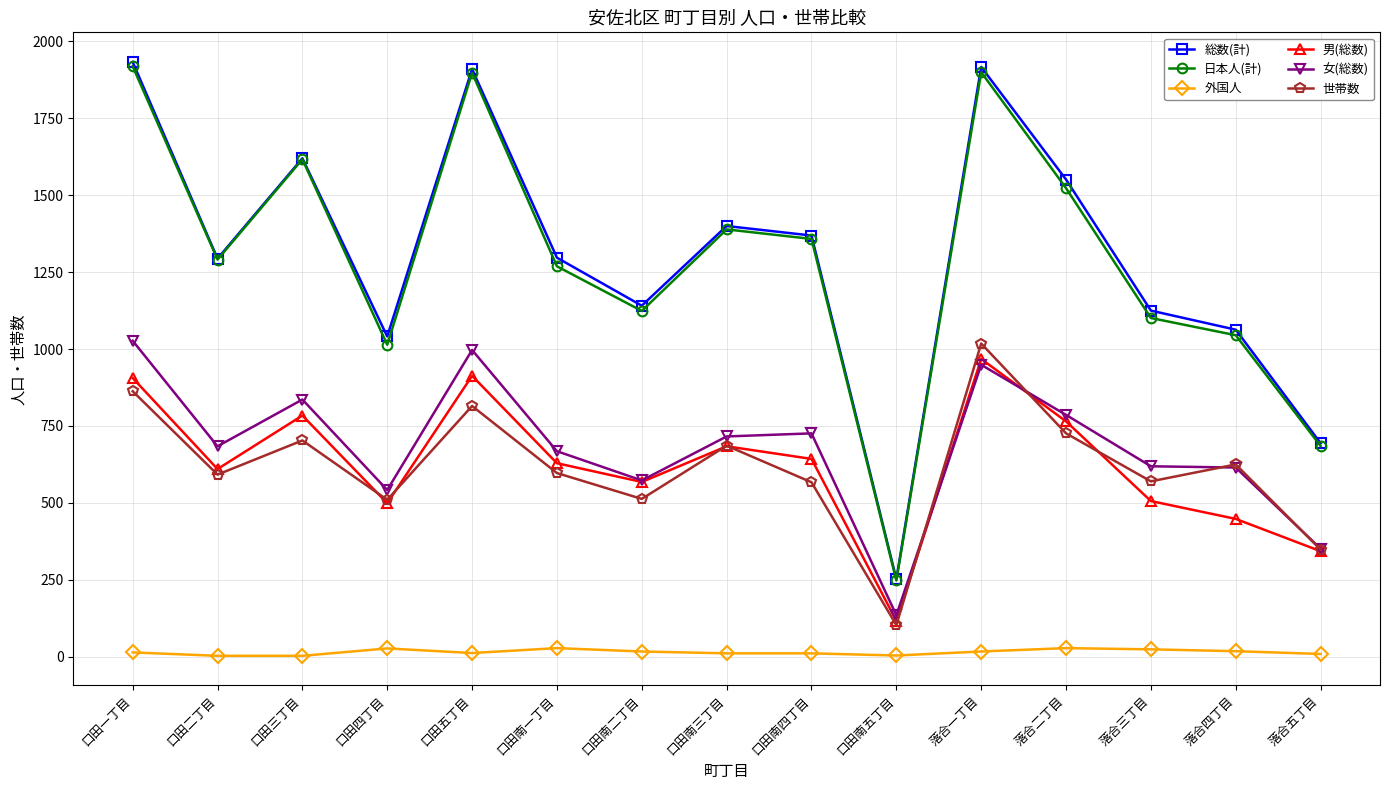

What is the highest value of the 男(総数) series?

968